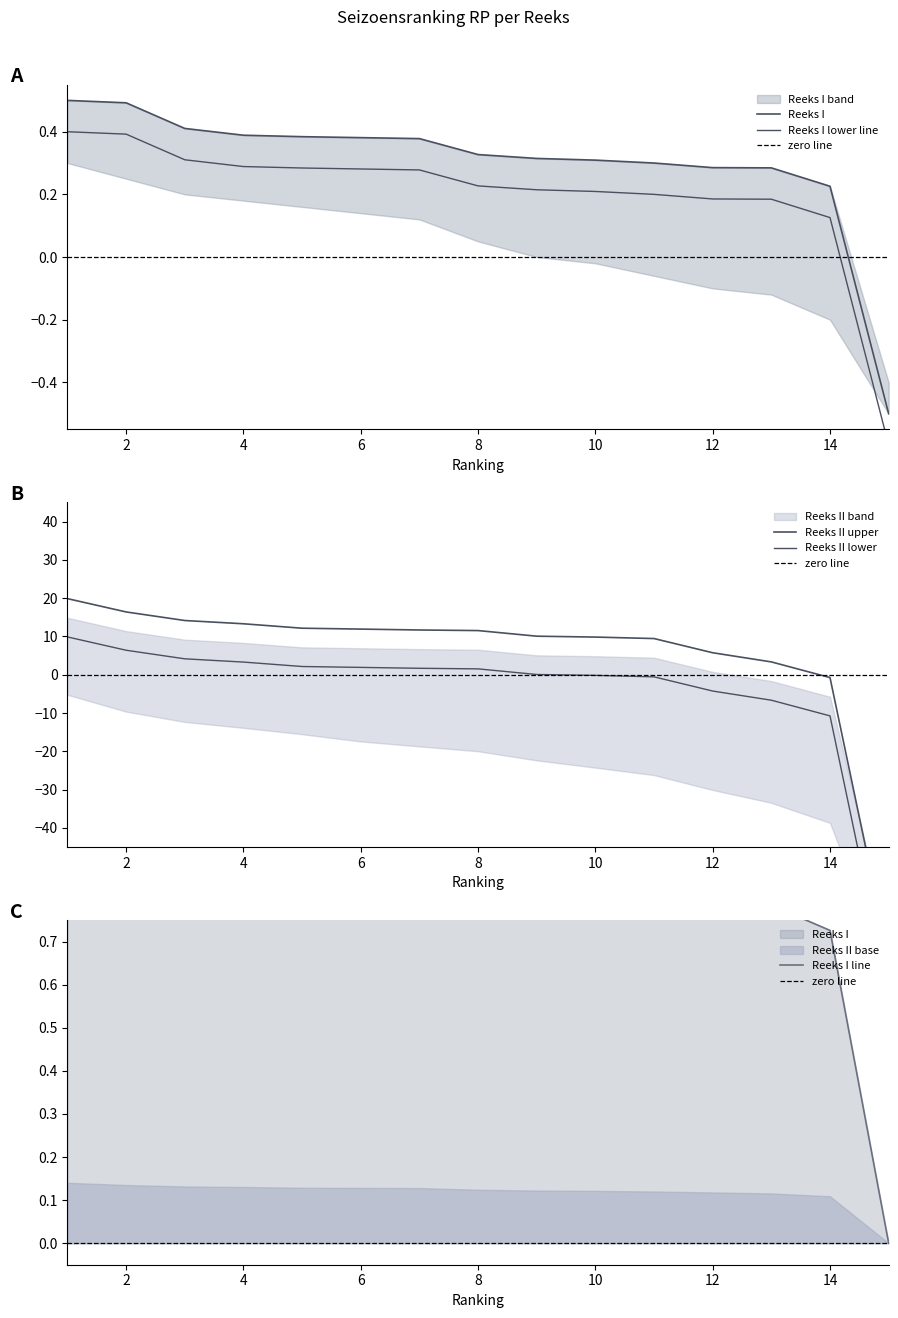

How many values in the Reeks_II_RP series exceed 11?

8